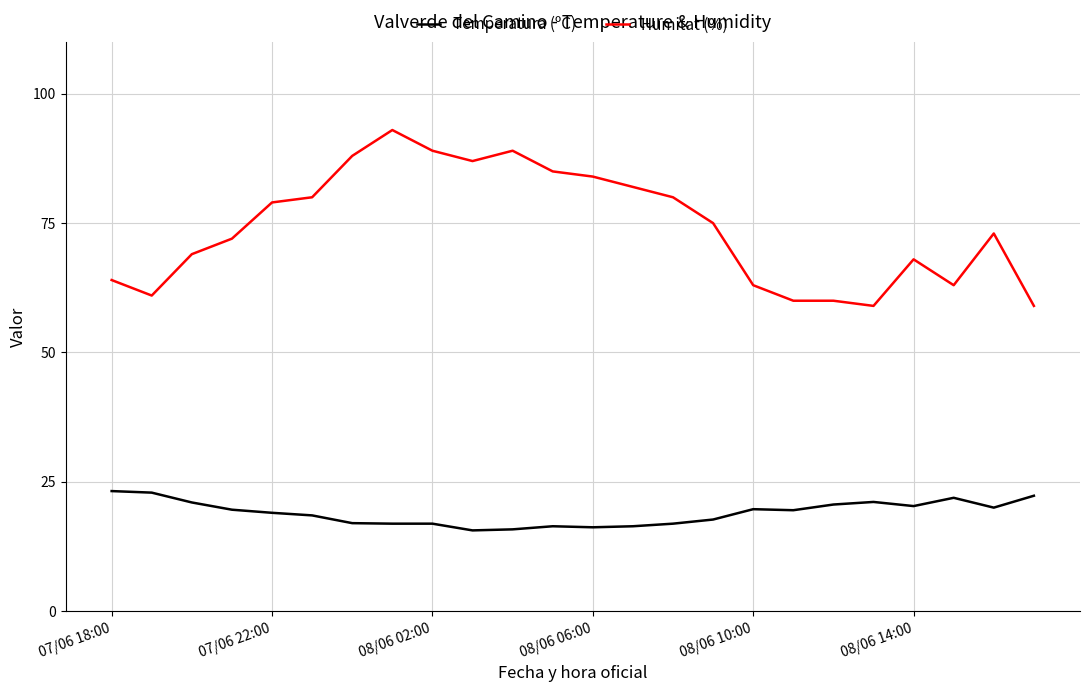

Count the number of categories in the chart.

24